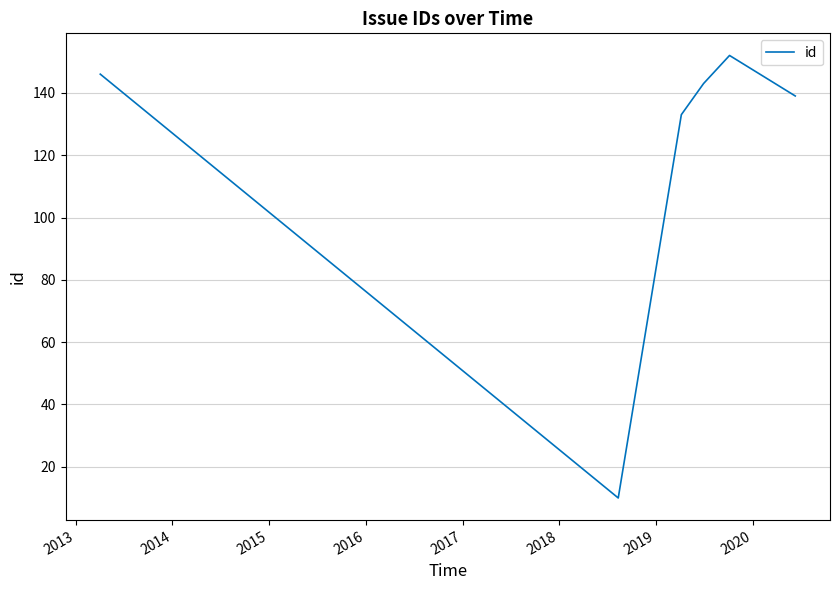

What is the smallest value displayed?

10